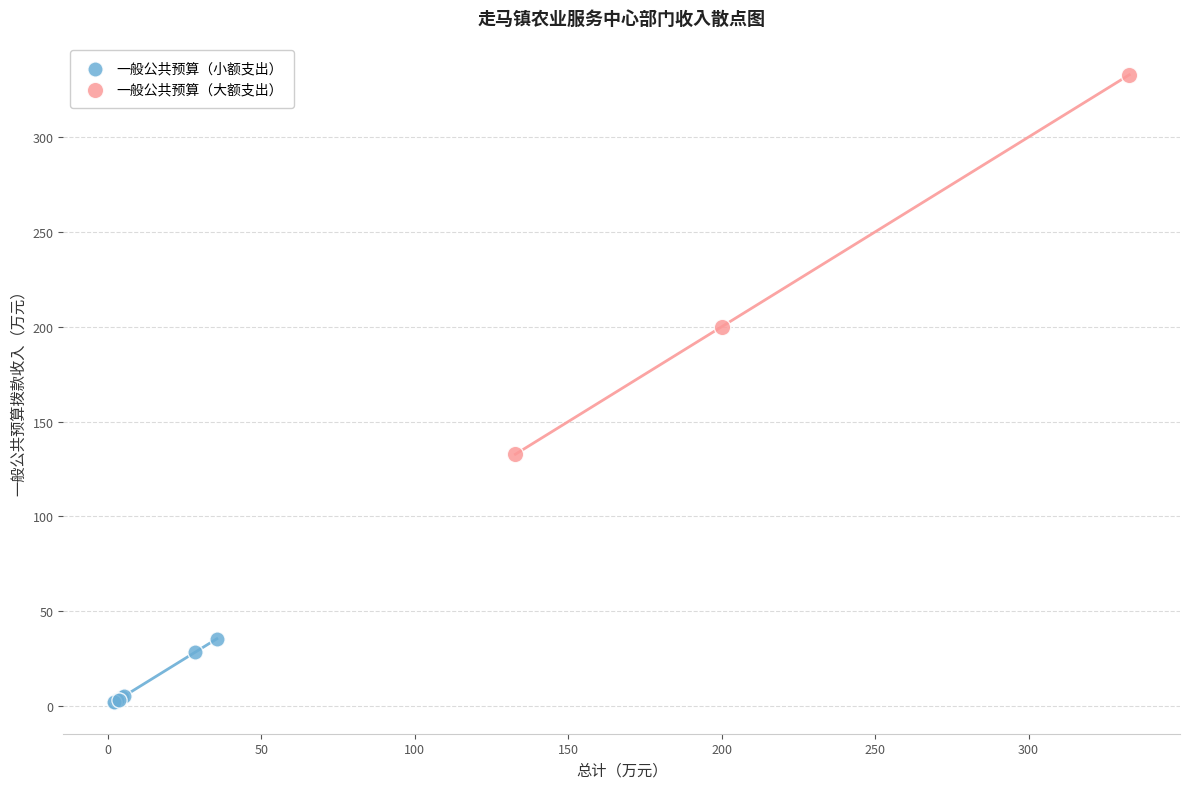

Which series has the widest spread of Y values?

一般公共预算（大额支出）